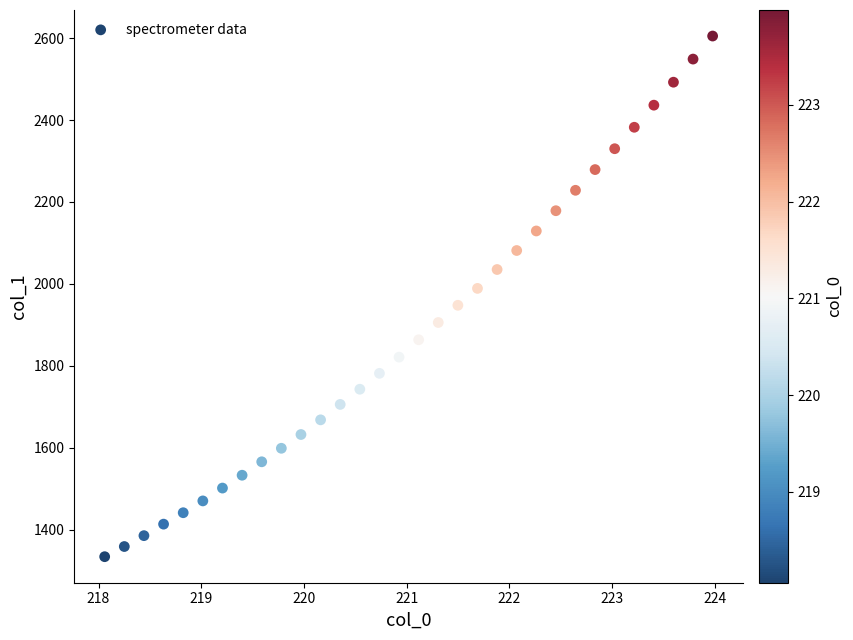

What is the range of Y values (max minus min)?

1271.0